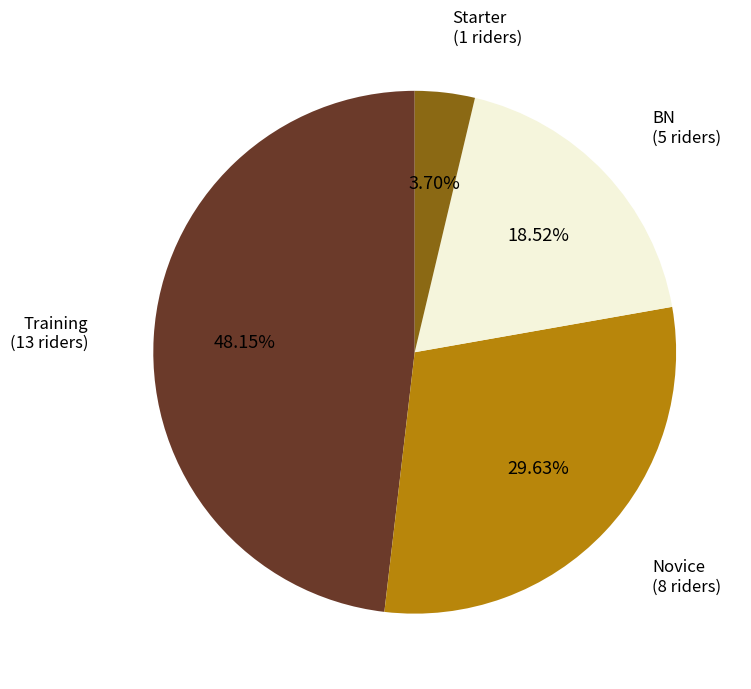

Is there a majority slice in this chart?

No